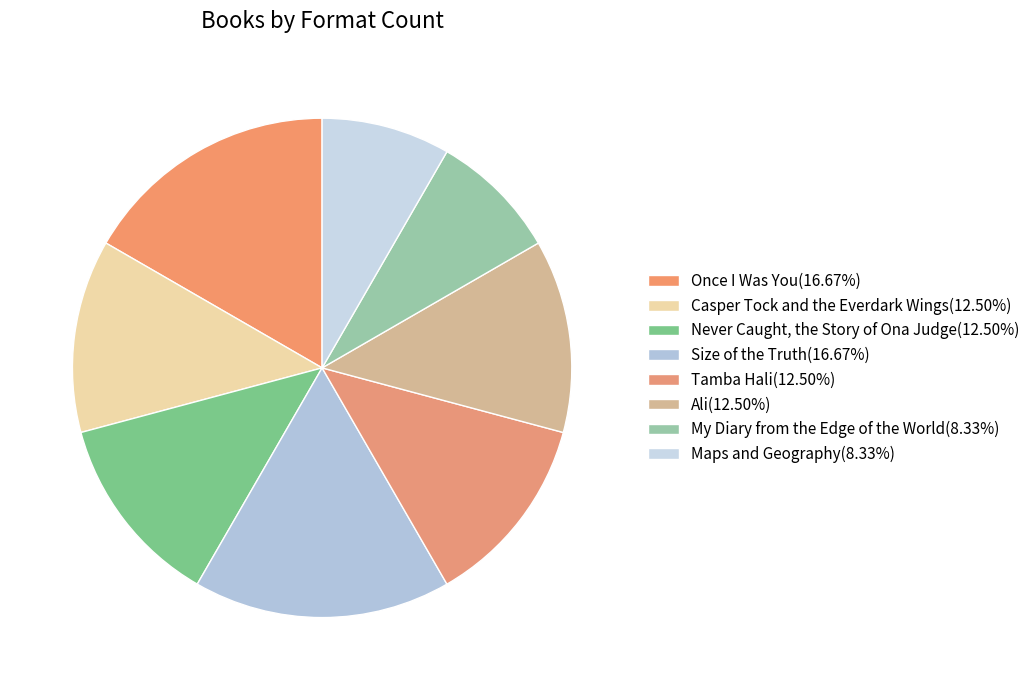

How many slices are in this pie chart?

8